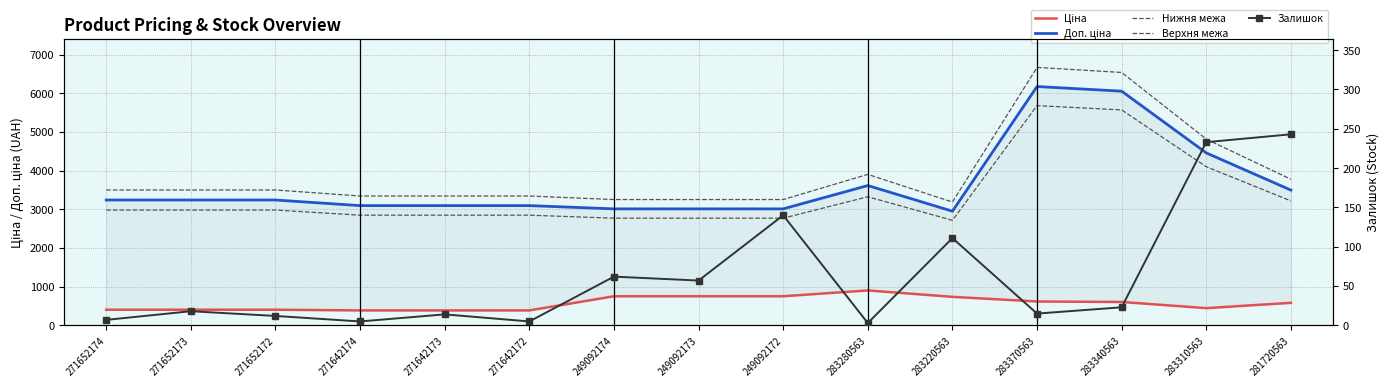

What is the minimum value for Верхня межа?

3187.7